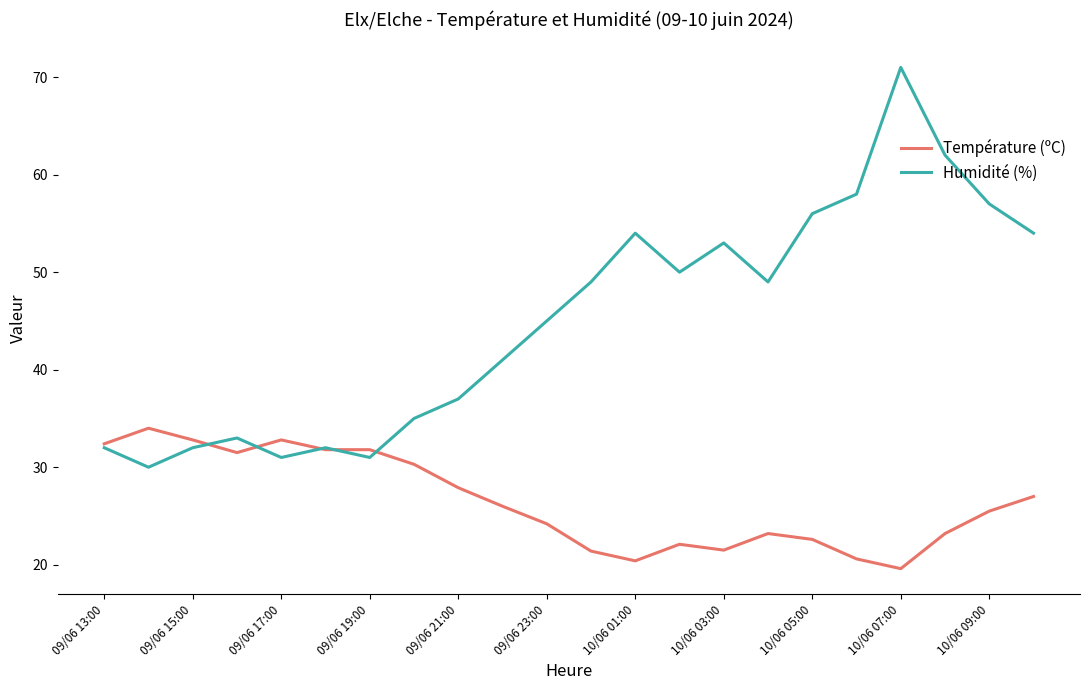

Which series has the largest total across all categories?

Humidité (%)